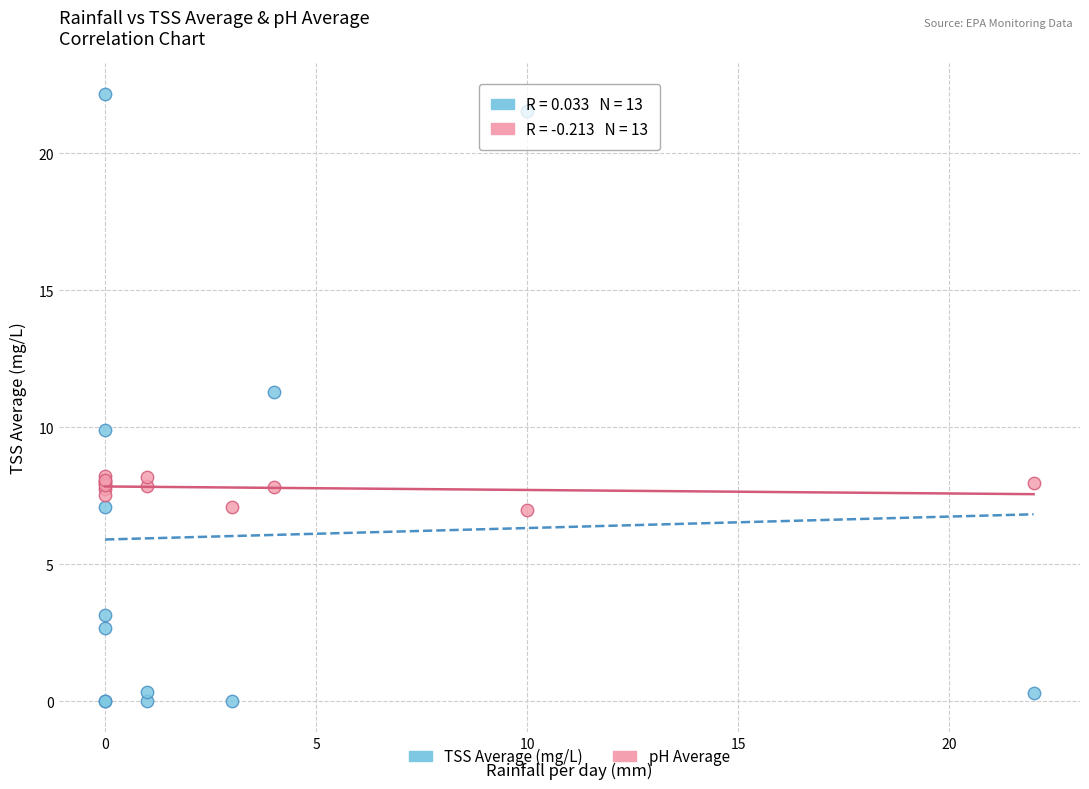

Which series has the largest Y range (max minus min)?

TSS Average (mg/L)